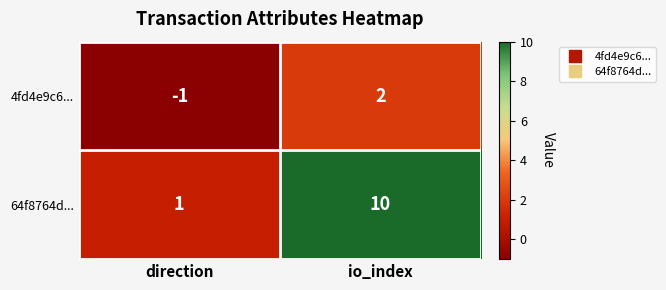

Between direction and io_index, which series saw the biggest shift?

64f8764d...